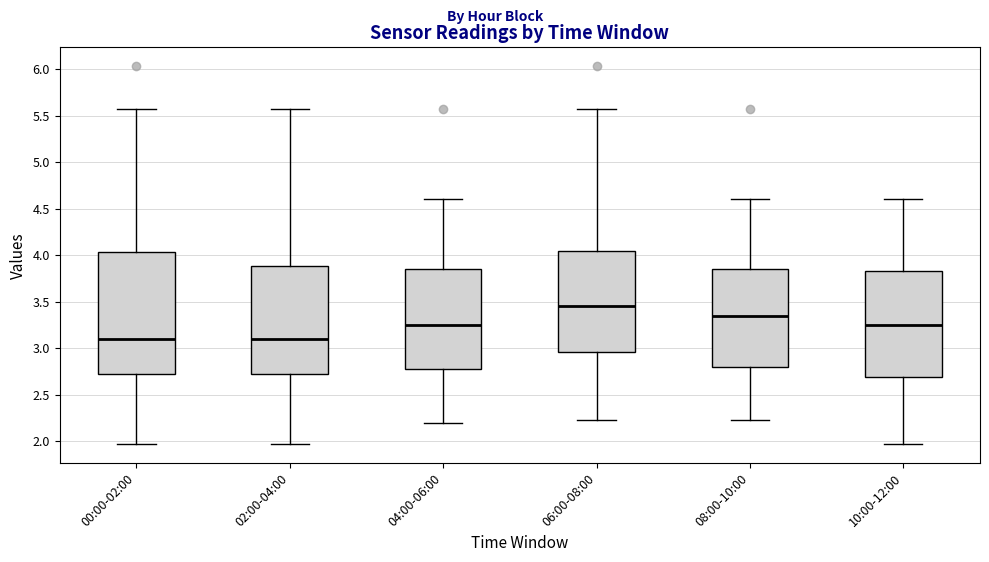

Which box is the tallest, from its lower edge to its upper edge?

00:00-02:00